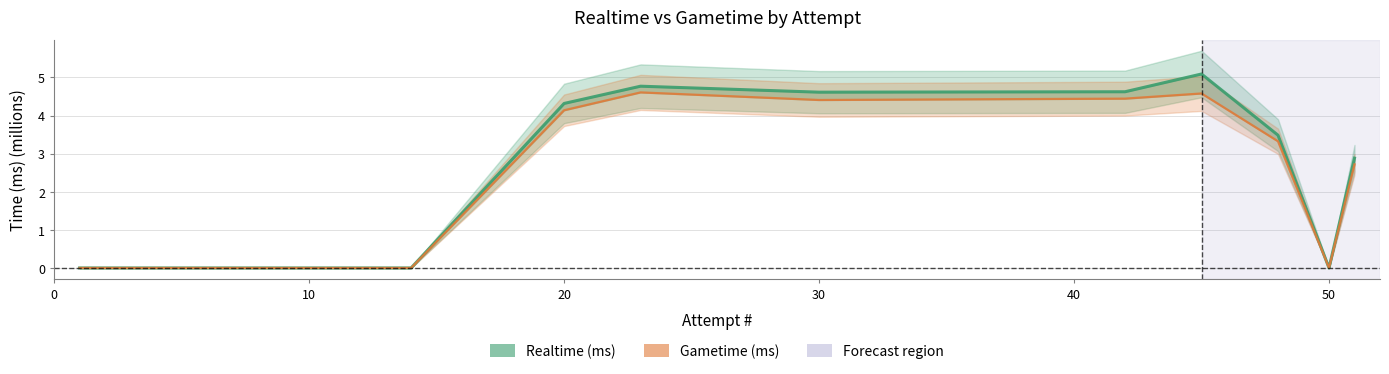

Rank the series by their average value, from highest to lowest.

Realtime (ms), Gametime (ms)